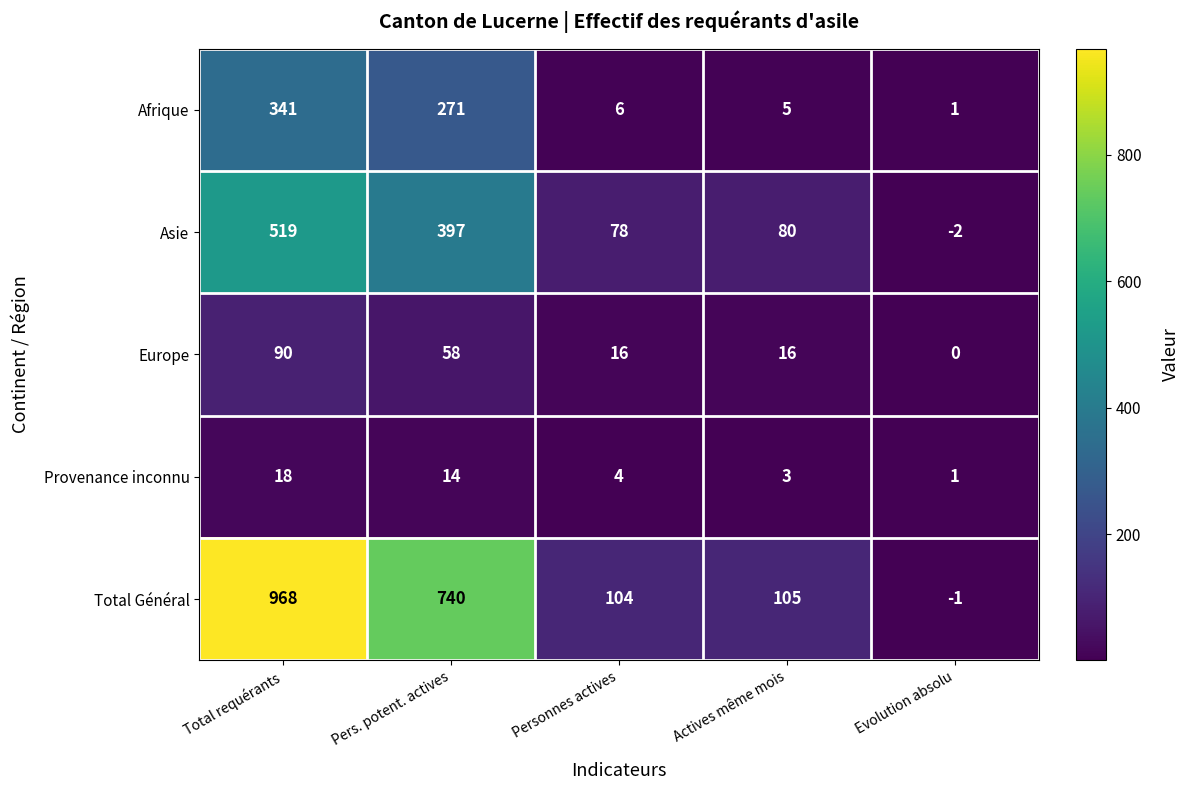

True or false: Total Général has a value of 105 at Actives même mois.

True